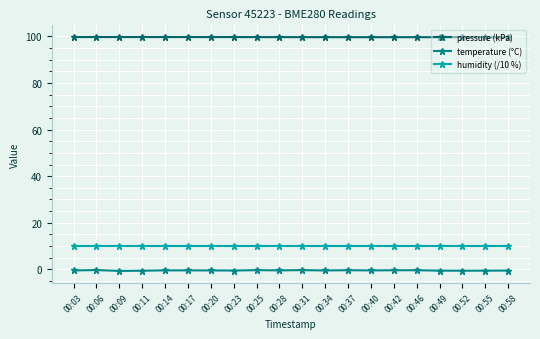

Rank the series by their maximum value, from lowest to highest.

temperature (°C), humidity (/10 %), pressure (kPa)